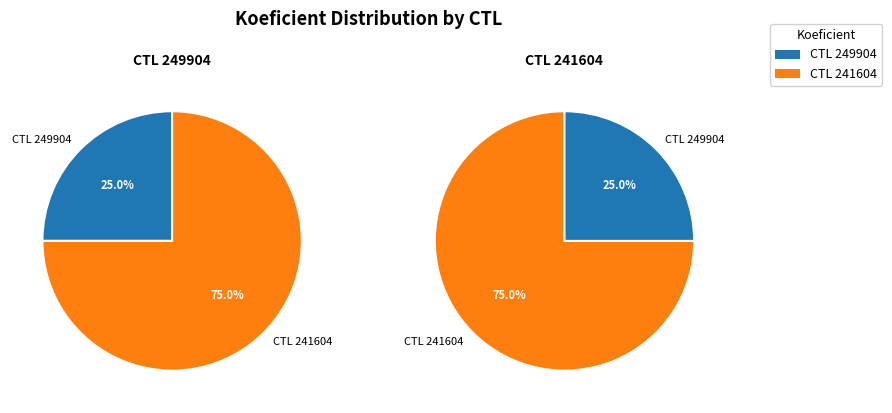

Rank the categories by value from highest to lowest.

241604, 249904